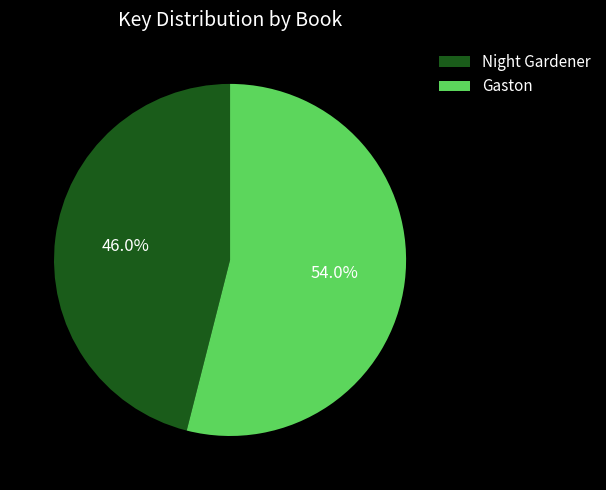

Combined, what portion of the pie is Gaston and Night Gardener?

100.0%